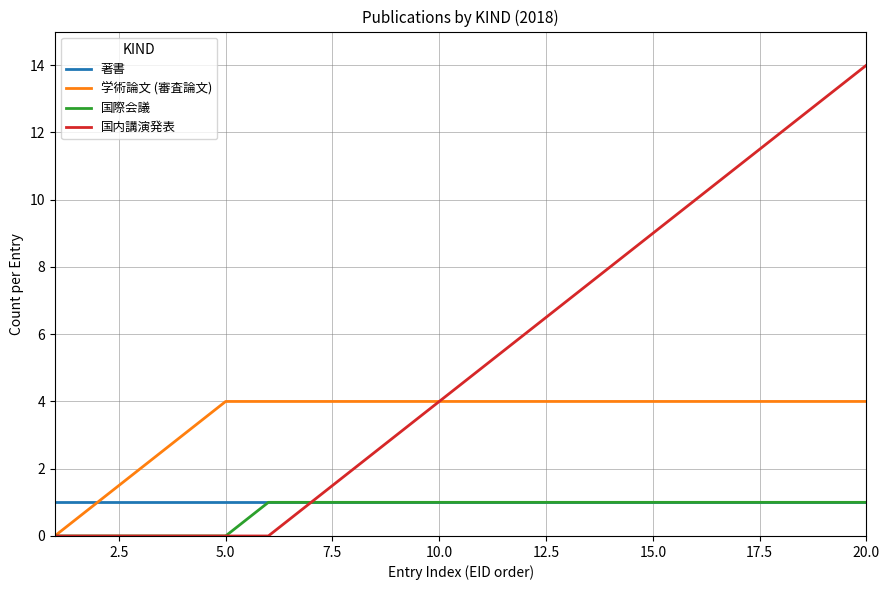

What is the difference between the maximum and second lowest values in the 学術論文 (審査論文) series?

3